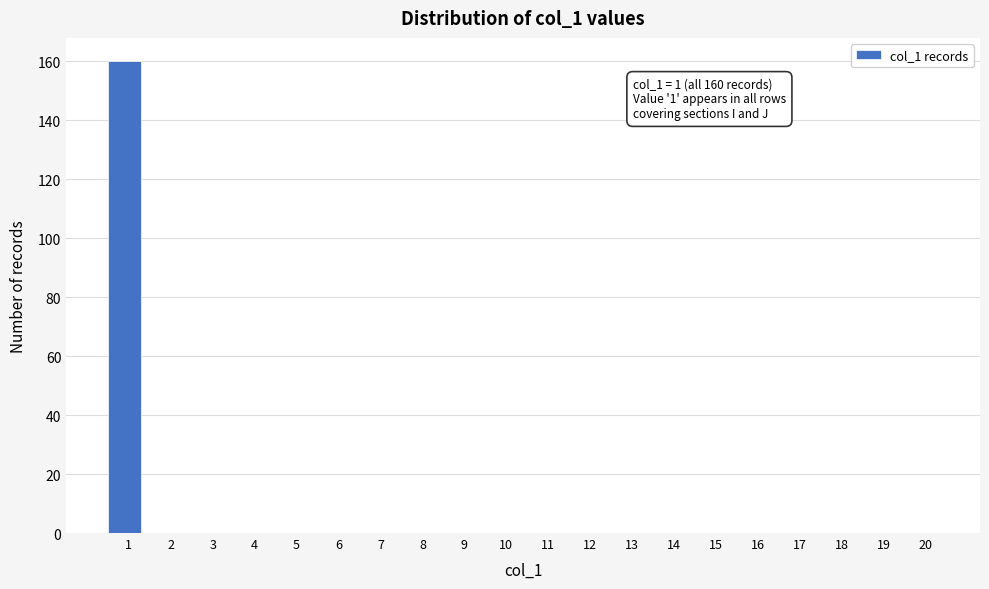

Reading left to right, extract all data points from this chart.

1=160	2=0	3=0	4=0	5=0	6=0	7=0	8=0	9=0	10=0	11=0	12=0	13=0	14=0	15=0	16=0	17=0	18=0	19=0	20=0